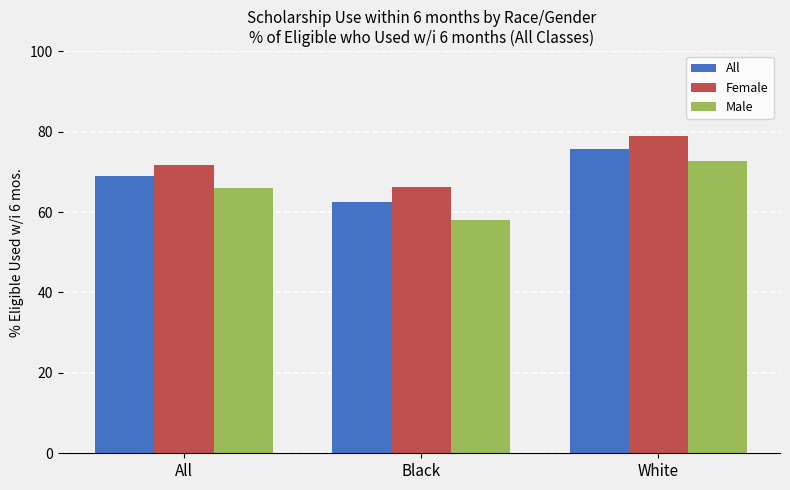

Which series has the largest total across all categories?

Female